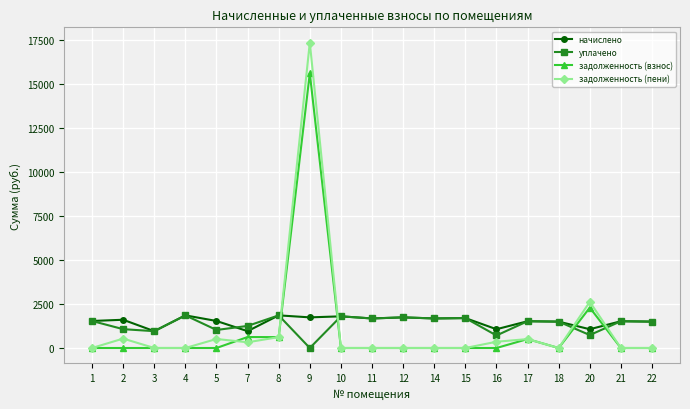

True or false: задолженность (взнос) has more than 2 interior local peaks.

True